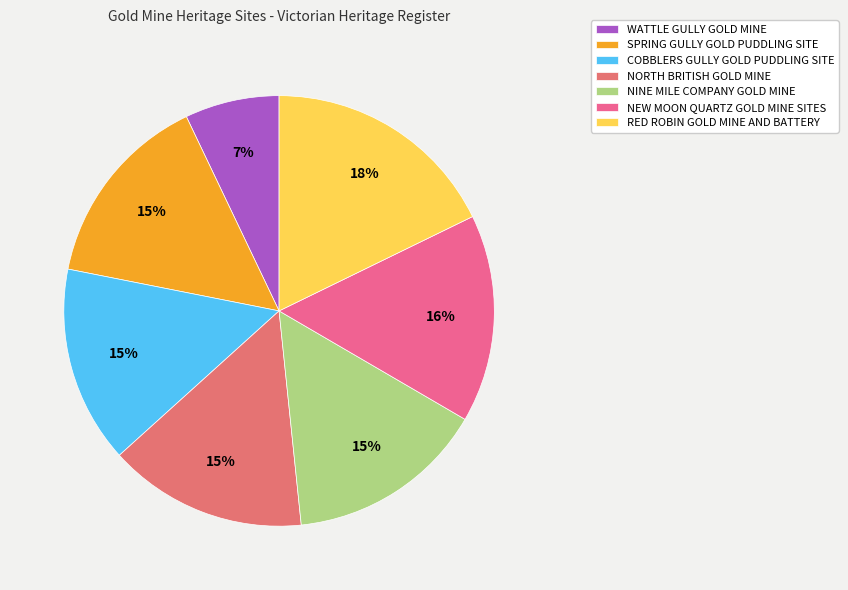

How many slices are in this pie chart?

7